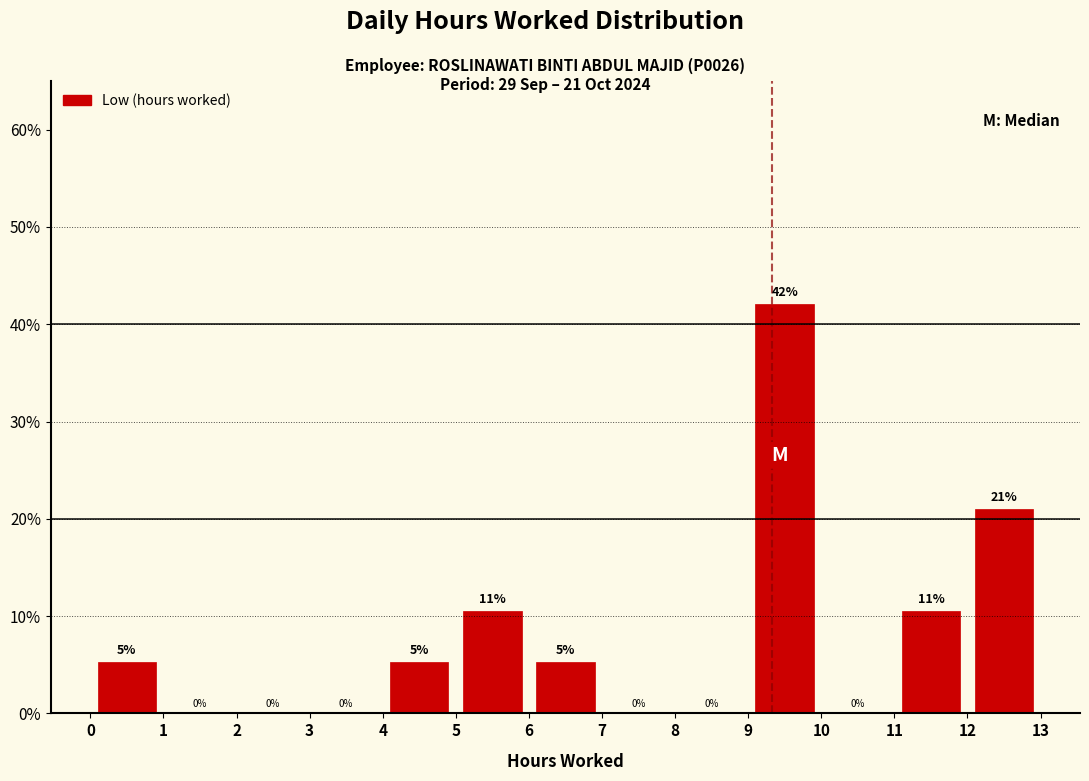

Over which range of the x-axis is the bar tallest?

9 to 10